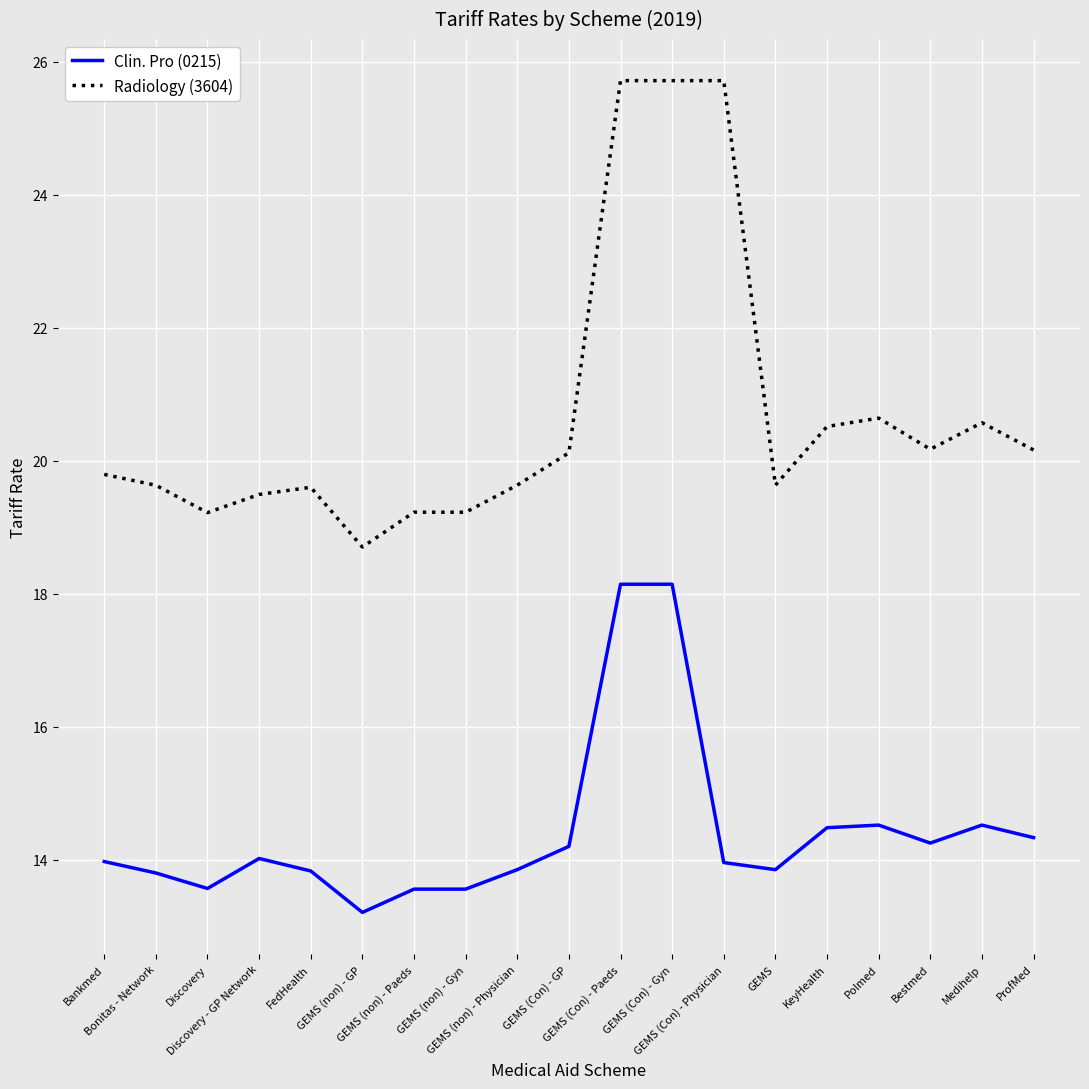

At which category does the chart reach its minimum across all series?

GEMS (non) - GP